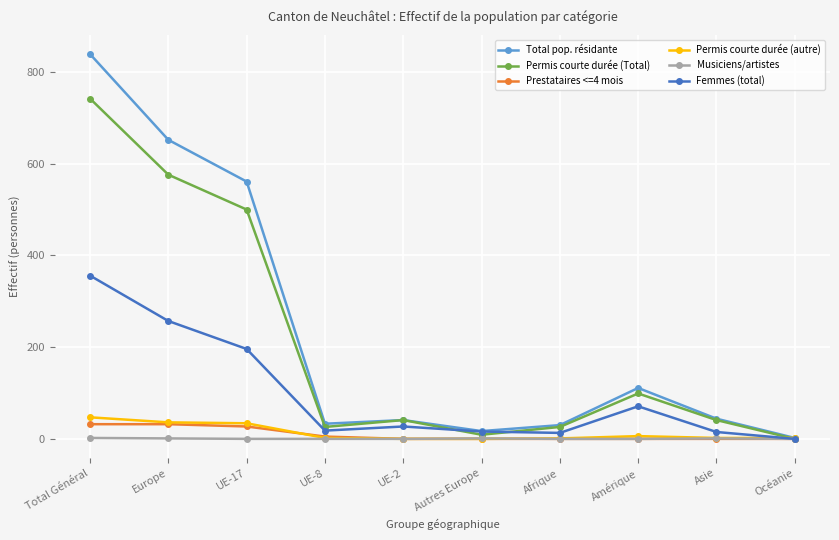

What is the spread (max minus min) of values at Total Général?

837